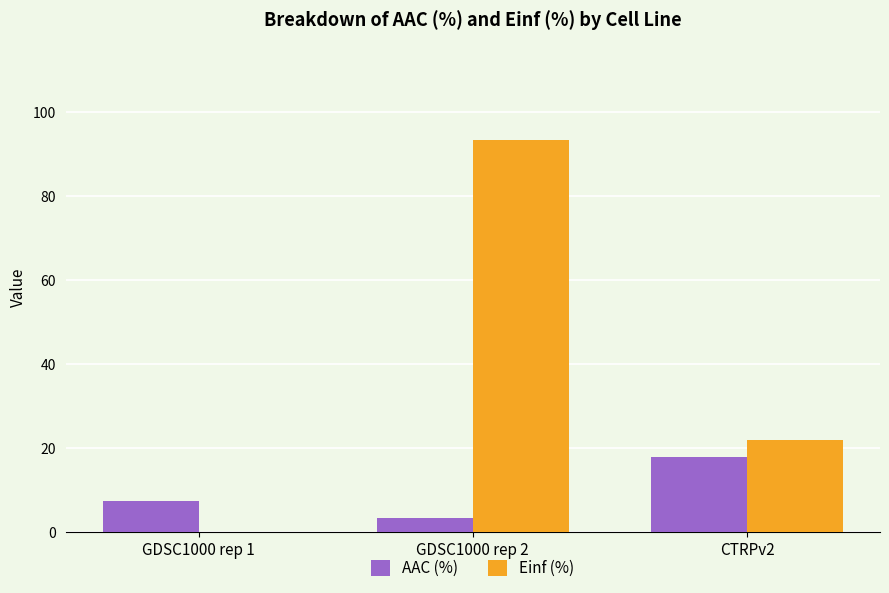

The value of Einf (%) at CTRPv2 is 15.1. True or false?

False